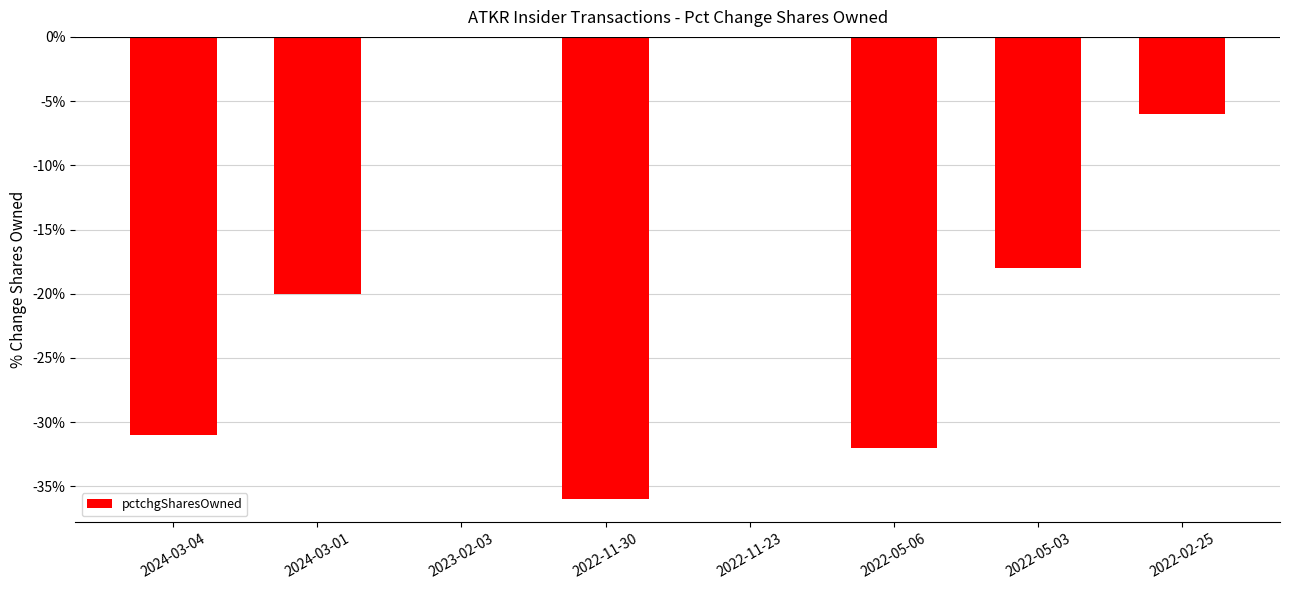

What is the sum of all values?

-143